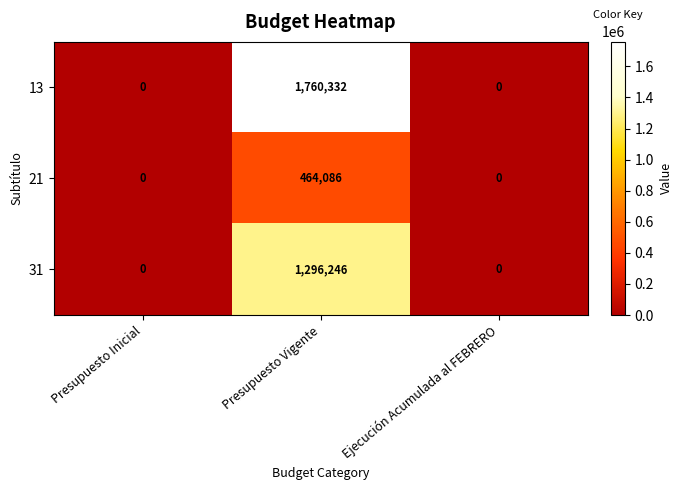

True or false: 31 has a value of -792449 at Ejecución Acumulada al FEBRERO.

False